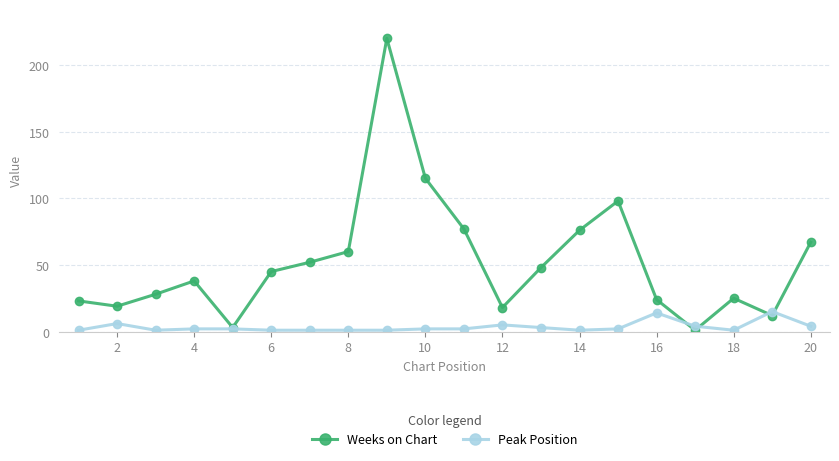

Rank the series by their maximum value, from lowest to highest.

Peak Position, Weeks on Chart